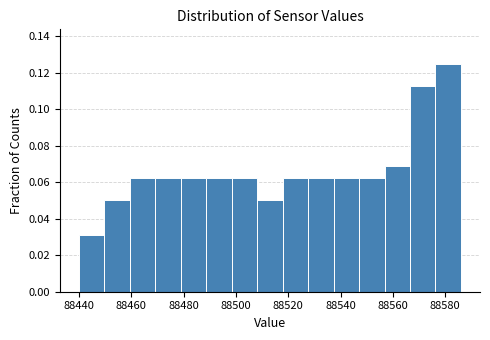

Reading left to right, list every bar in this chart as the range it spans on the x-axis followed by its height. Neither the bar edges nor the heights are printed on the chart, so give them approximately, as read against the axes.

88440 to 88450: 0.032
88450 to 88460: 0.050
88460 to 88470: 0.062
88470 to 88478: 0.062
88478 to 88488: 0.062
88488 to 88498: 0.062
88498 to 88508: 0.062
88508 to 88518: 0.050
88518 to 88528: 0.062
88528 to 88538: 0.062
88538 to 88548: 0.062
88548 to 88556: 0.062
88556 to 88566: 0.068
88566 to 88576: 0.112
88576 to 88586: 0.126